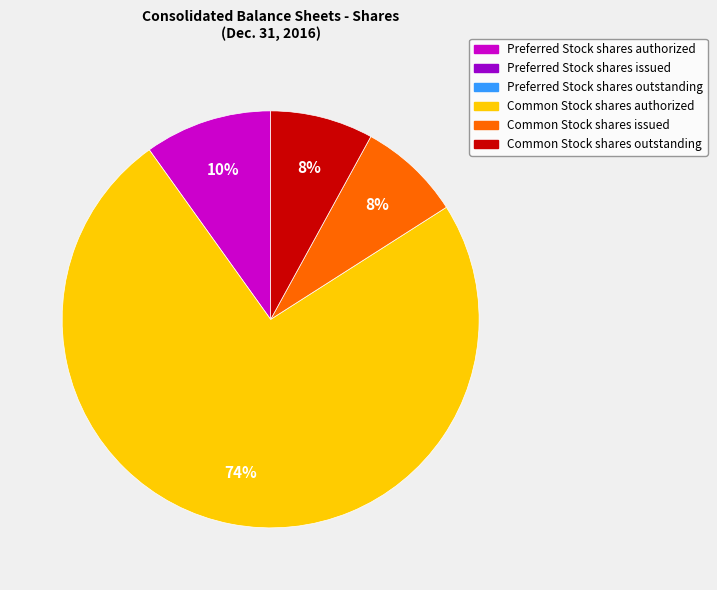

To the nearest percent, what is the average slice percentage?

25%